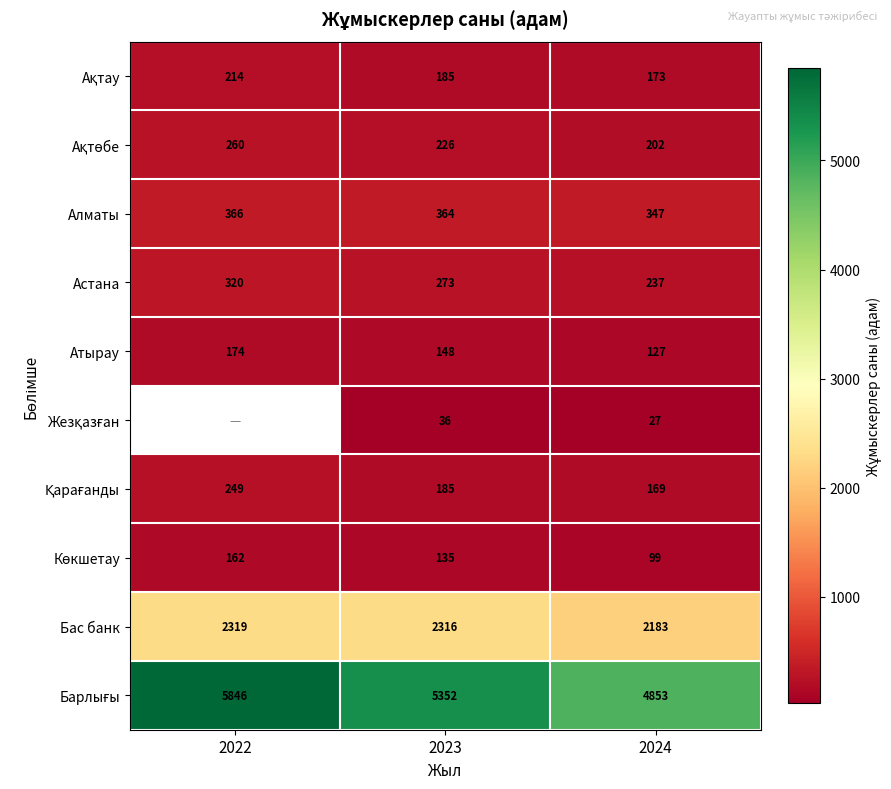

Is it true that Алматы equals 366 at 2022?

True